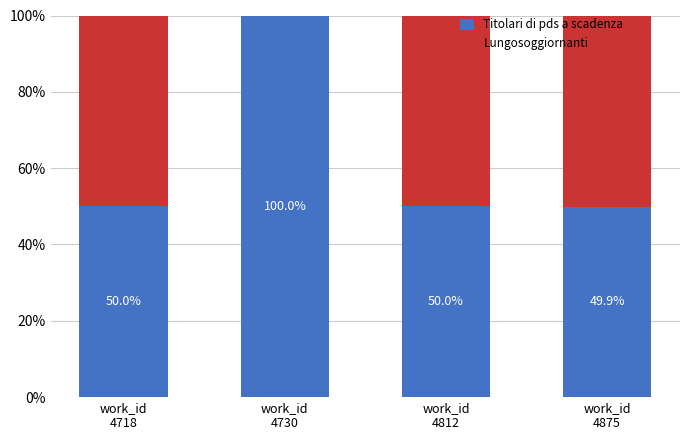

What is the difference between the maximum and minimum values in the Titolari di pds a scadenza series?

0.5